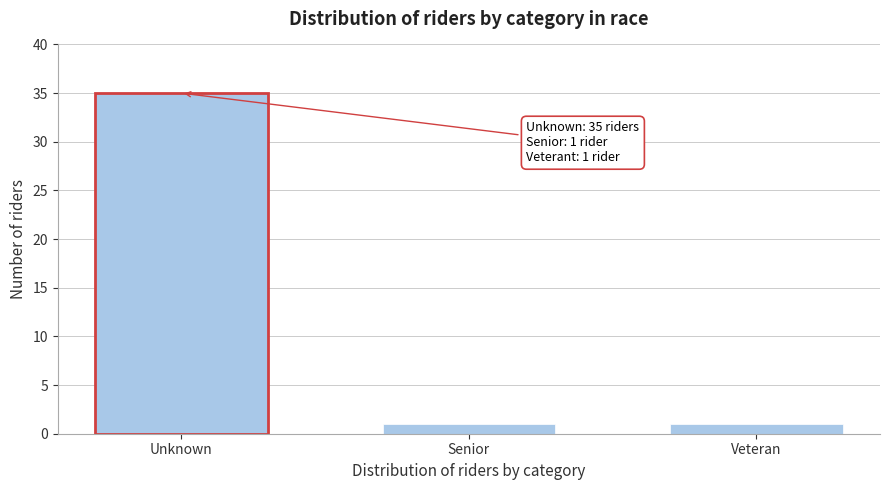

Reading left to right, extract all data points from this chart.

35	1	1